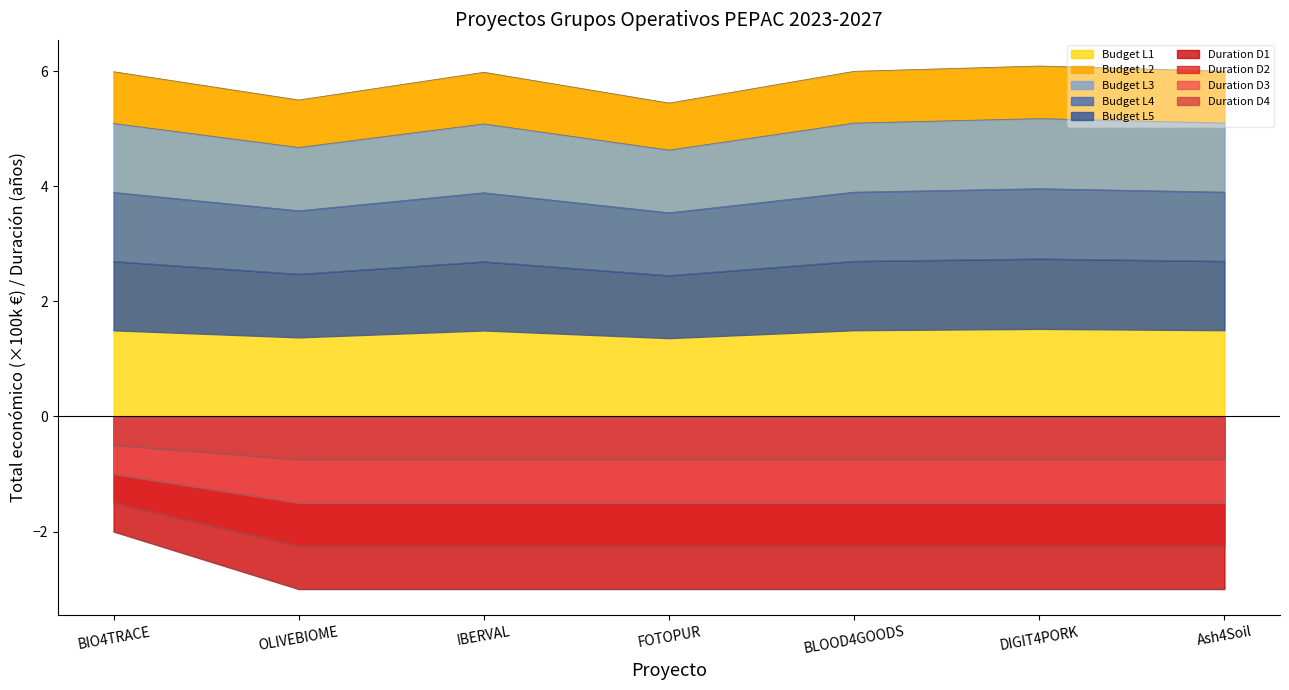

What is the value of the Total económico point at the 7th from the left?

6.0